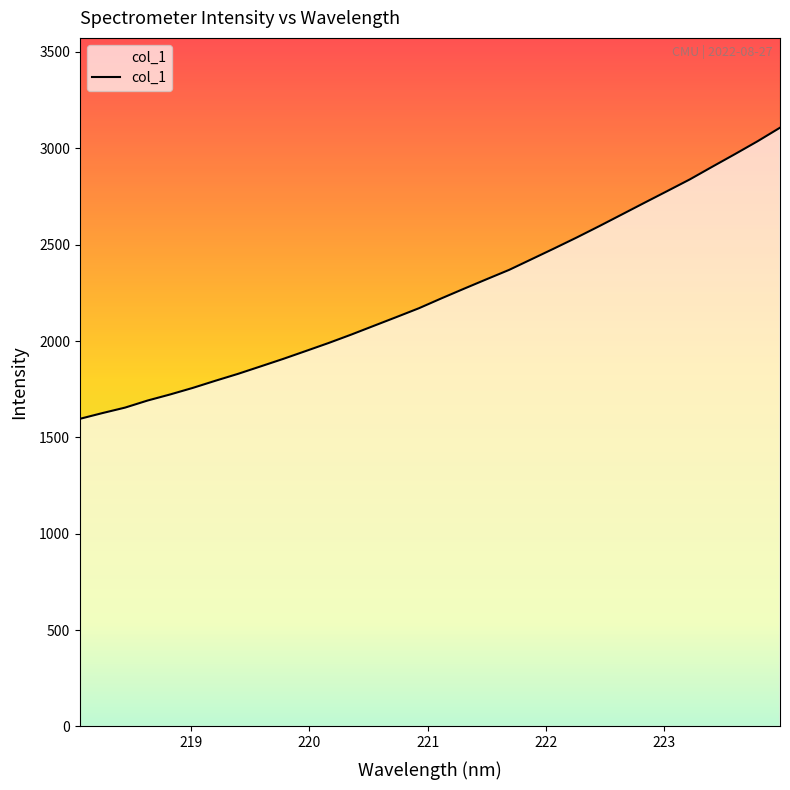

What is the difference between the maximum and minimum values?

1510.7